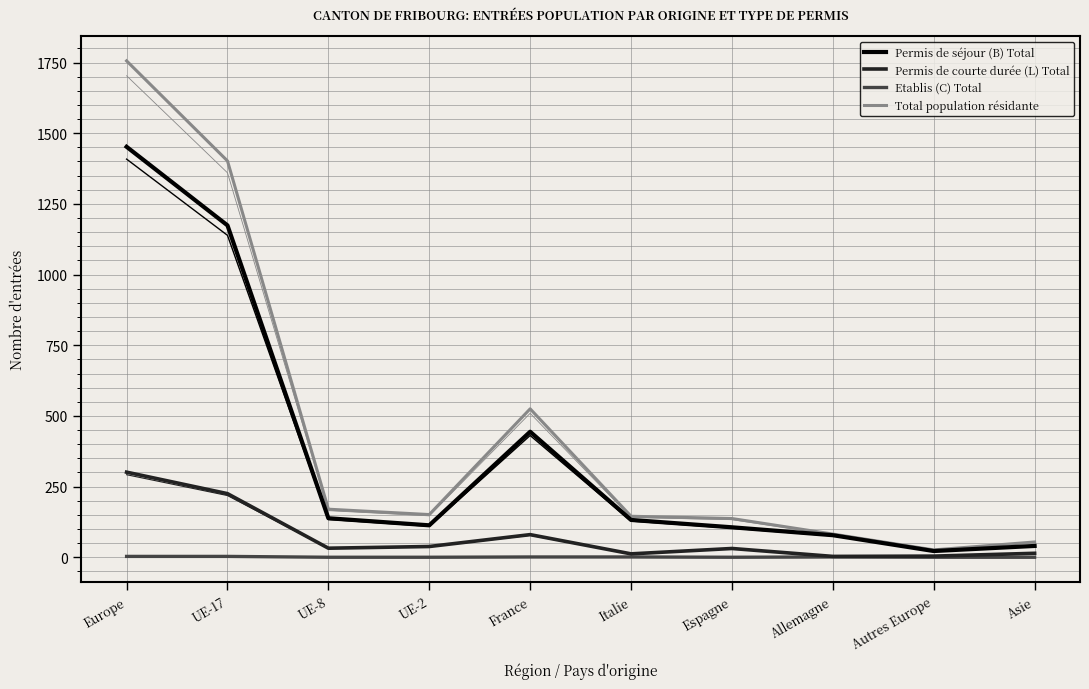

At which category is the sum across all series the highest?

Europe